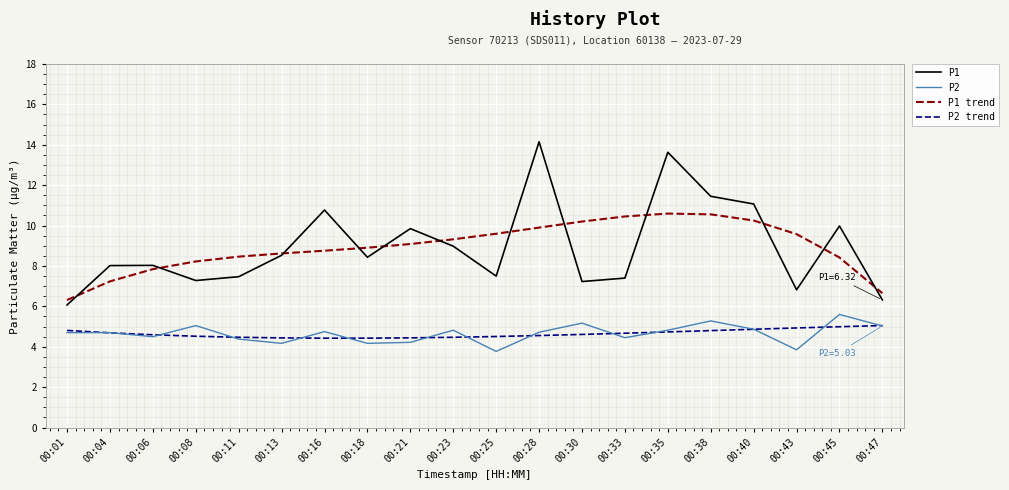

True or false: P1 trend and P2 cross at least once.

False